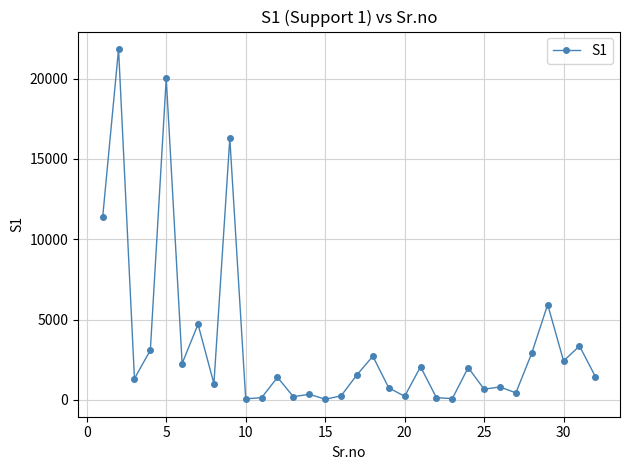

What is the average value?

3492.1